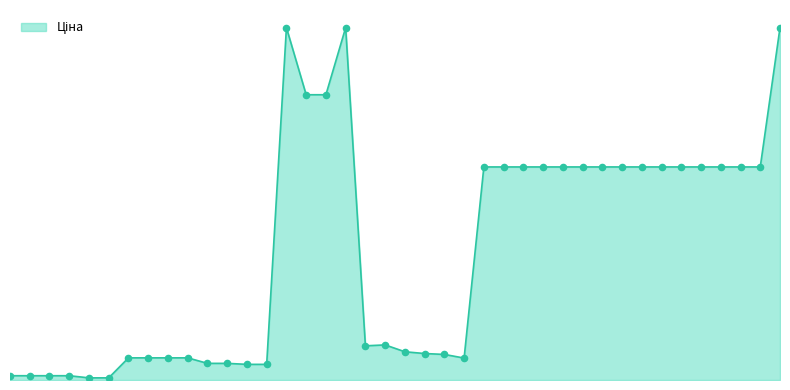

What is the change in value from 239792196 to 280761056?

+5559.7